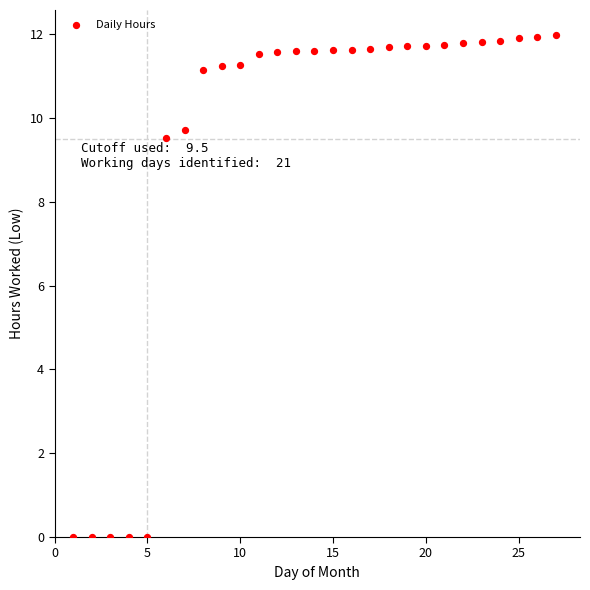

What Y value in the scatter plot is closest to 5?

9.5